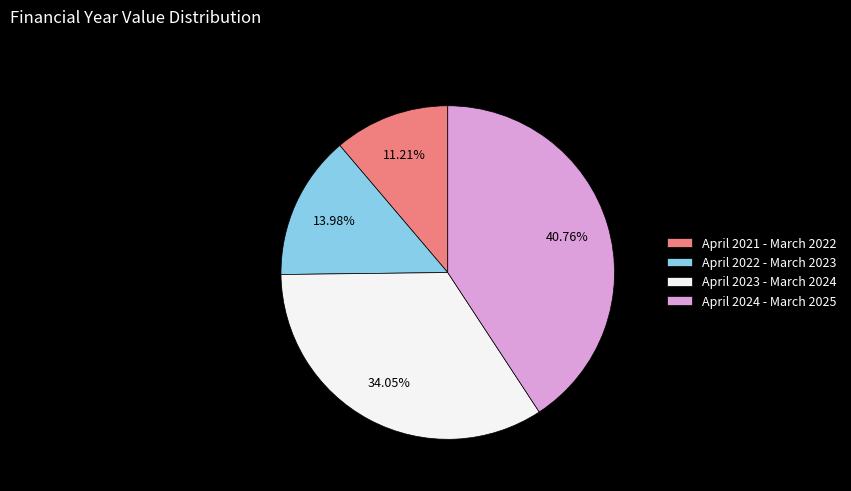

The April 2021 - March 2022 slice represents 11% of the pie. True or false?

True